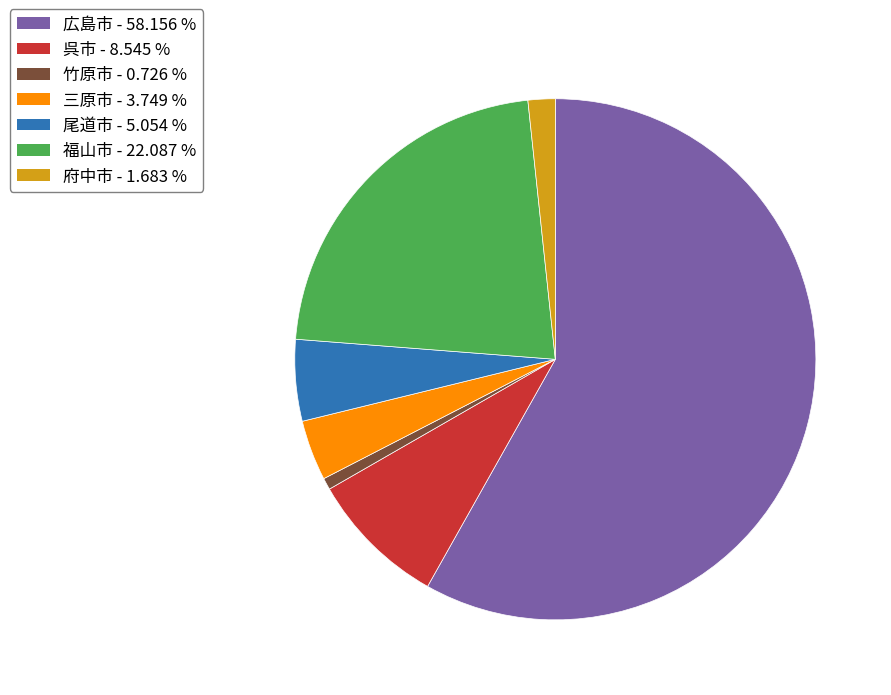

Is it true that 広島市 is 58% of the pie?

True